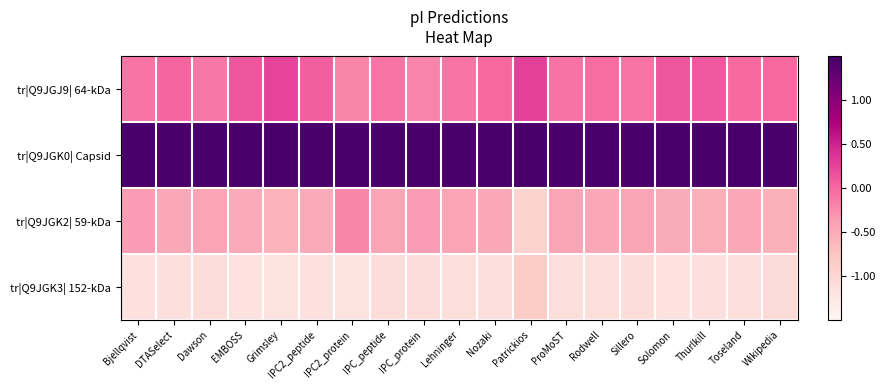

At which category does the chart reach its peak across all series?

IPC_protein